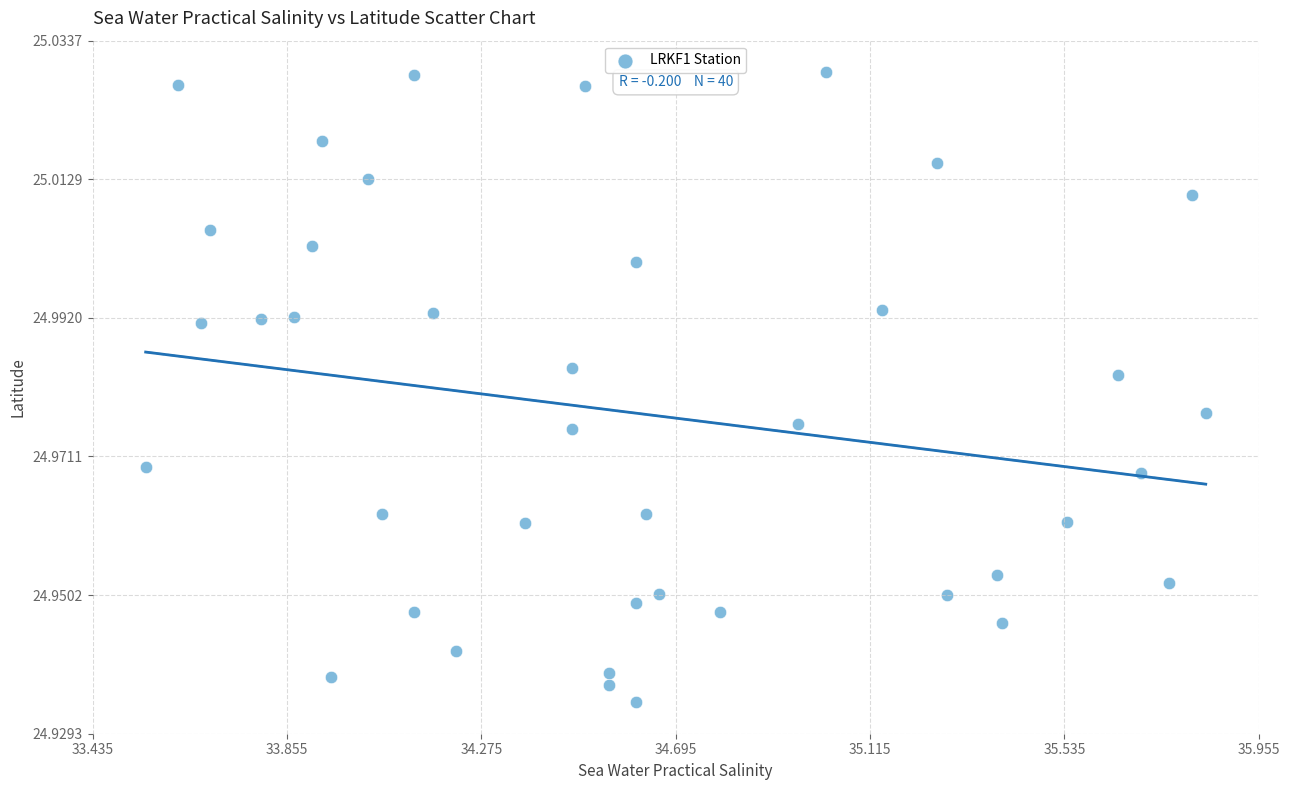

What is the range of X values (max minus min)?

2.3